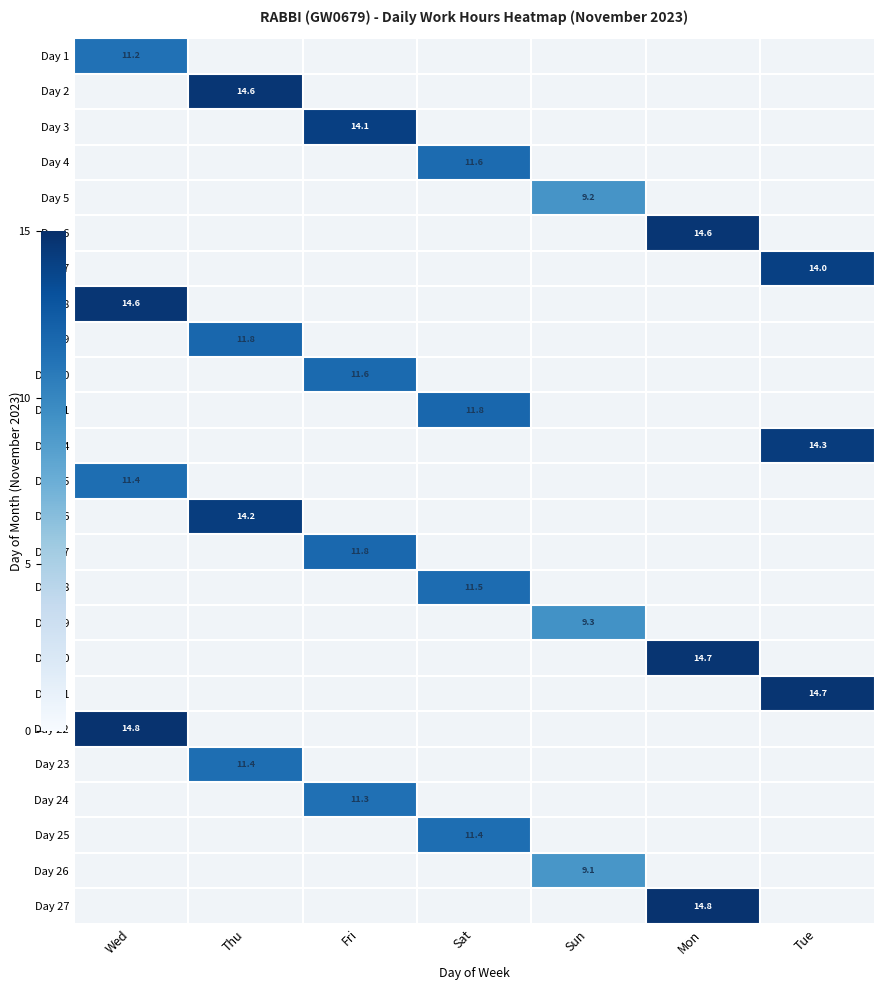

The value of Day 6 at Mon is 9.6. True or false?

False